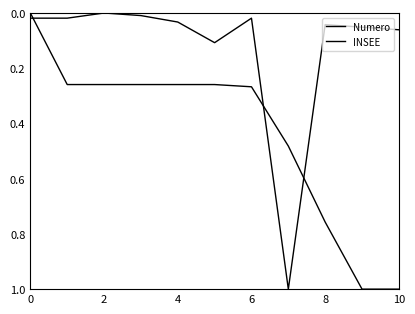

How many lines are shown in the chart?

2